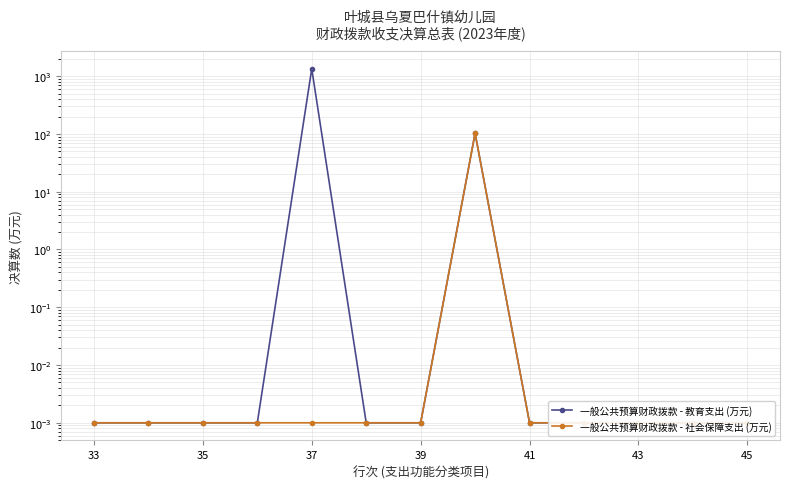

True or false: 一般公共预算财政拨款 - 教育支出 (万元) has more than 1 interior local peaks.

True